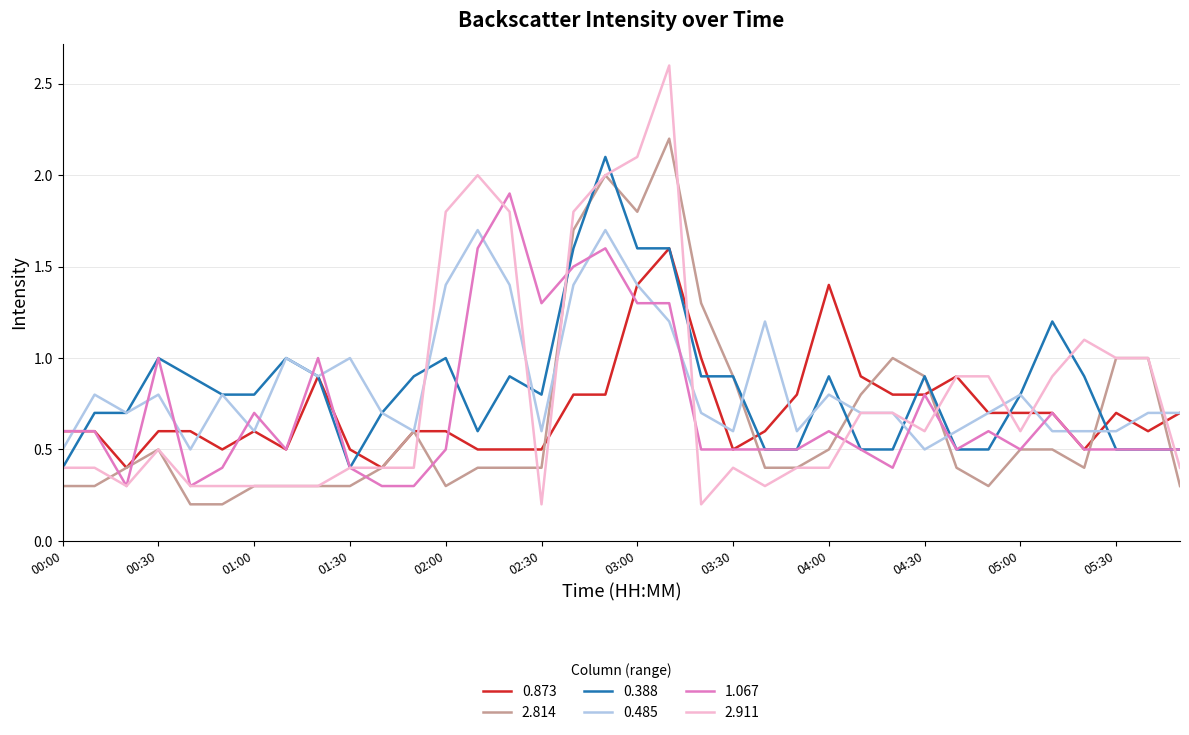

What is the highest value of the 1.067 series?

1.9